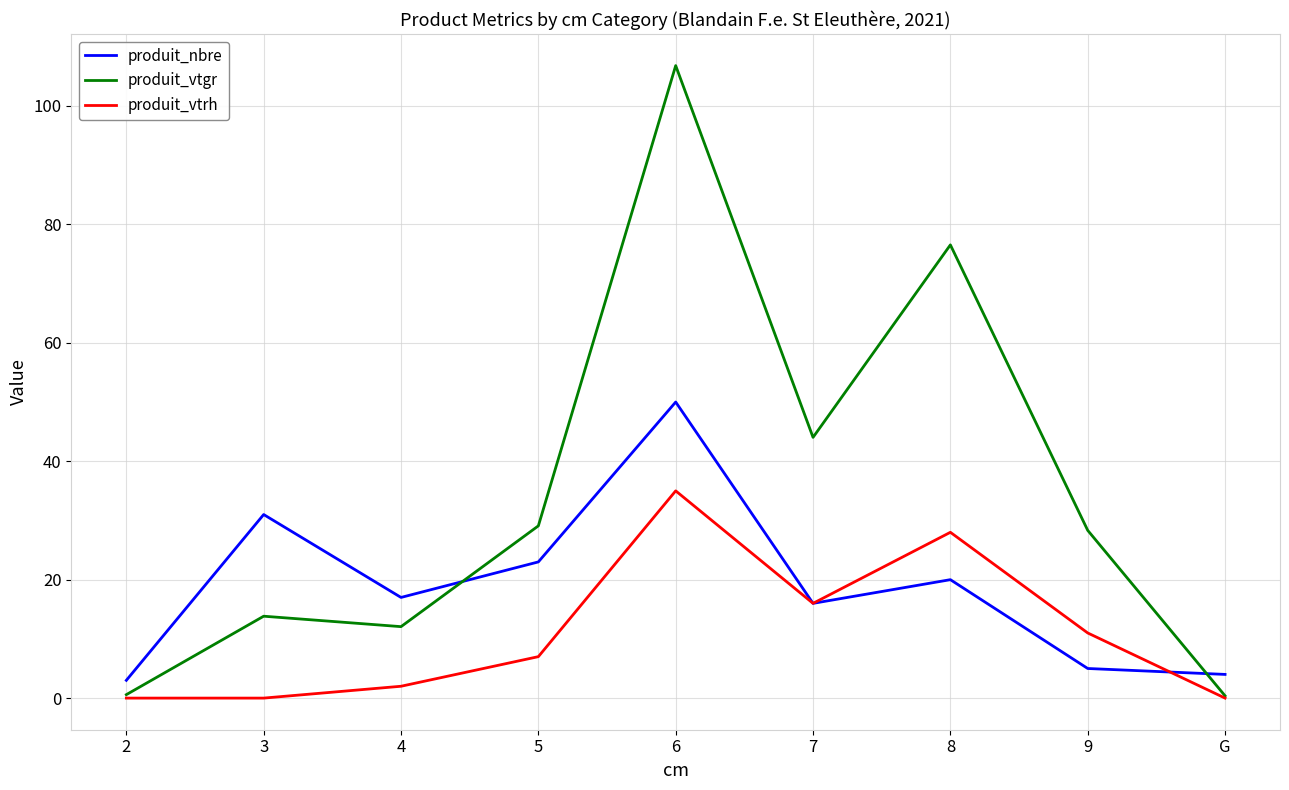

The value of produit_nbre at 4 is 6.9. True or false?

False